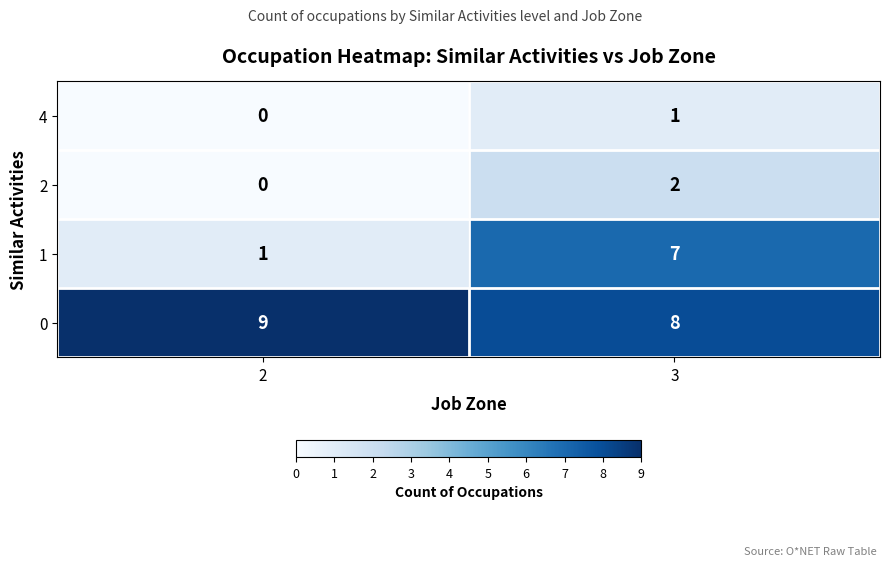

What is the maximum value shown in the chart?

9